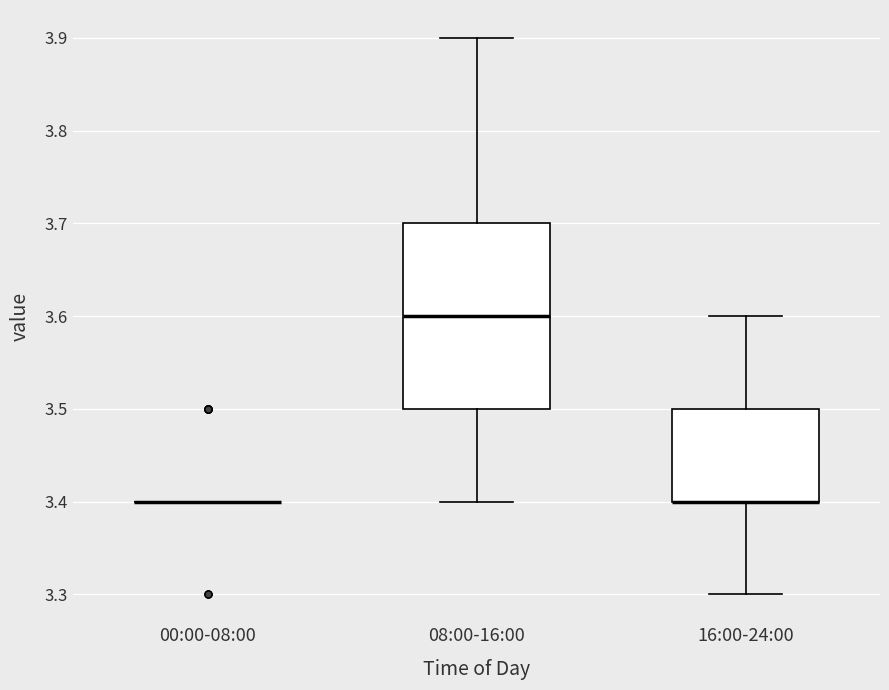

Reading left to right, transcribe this box plot: for each box, give where its median line is, the range the box spans, and where its two whiskers end, as read against the y-axis. The values are not printed on the chart, so give them approximately, as read against the axis.

00:00-08:00: box collapsed to a line at 3.4, whiskers 3.4 to 3.4
08:00-16:00: median 3.6, box 3.5 to 3.7, whiskers 3.4 to 3.9
16:00-24:00: median 3.4 (drawn on the box's lower edge), box 3.4 to 3.5, whiskers 3.3 to 3.6